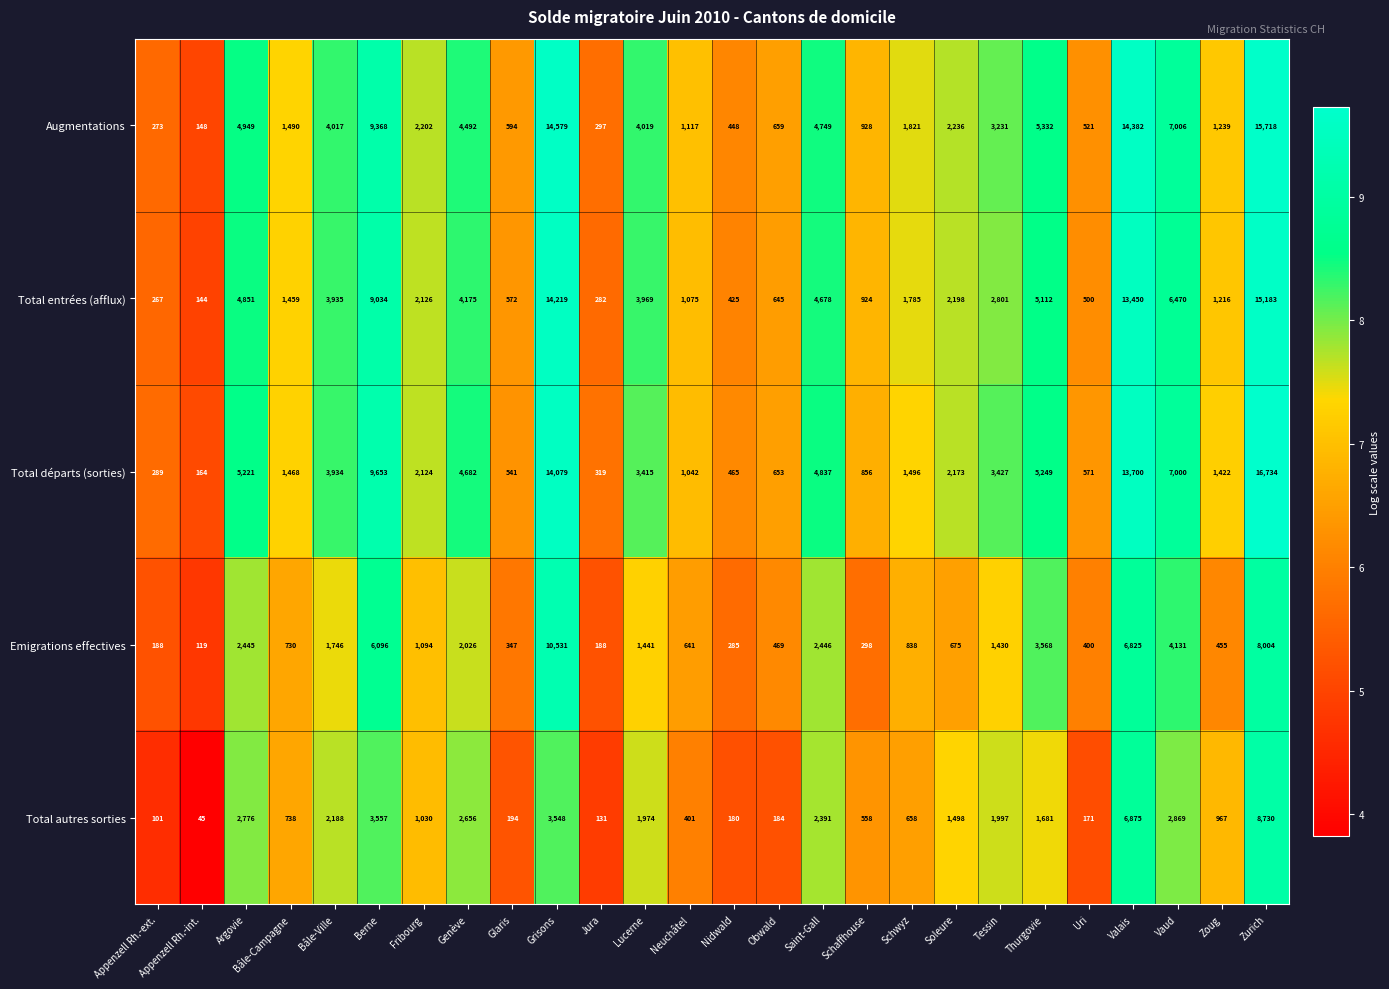

Rank the series by their maximum value, from lowest to highest.

Total autres sorties, Emigrations effectives, Total entrées (afflux), Augmentations, Total départs (sorties)